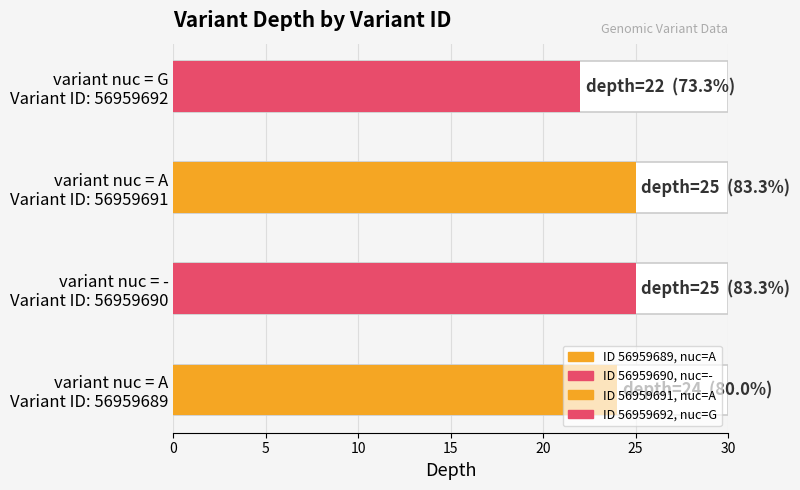

Rank the categories by value from lowest to highest.

56959692, 56959689, 56959690, 56959691